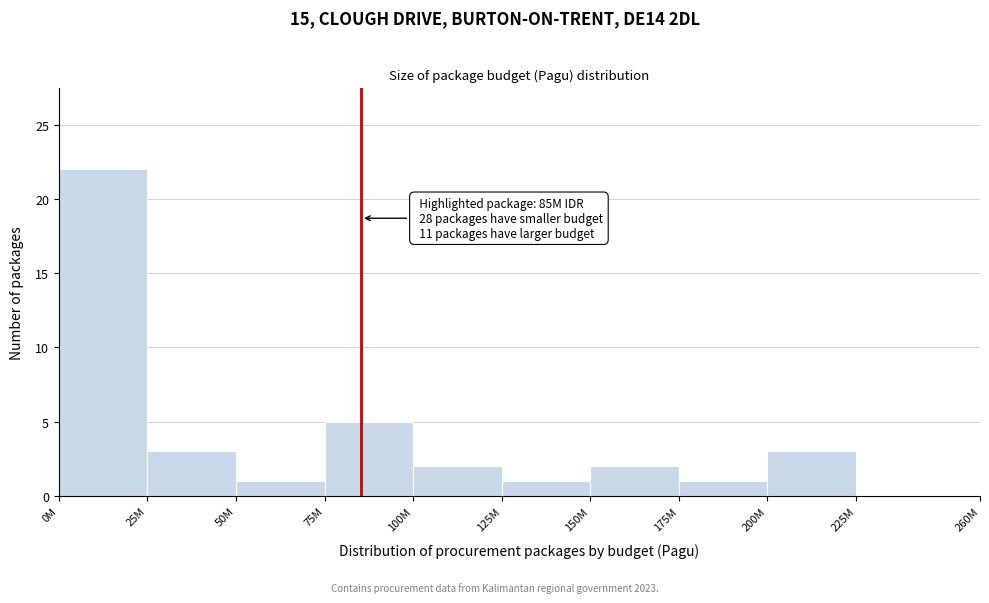

Reading right to left, extract all data points from this chart.

225M=0	200M=3	175M=1	150M=2	125M=1	100M=2	75M=5	50M=1	25M=3	0M=22